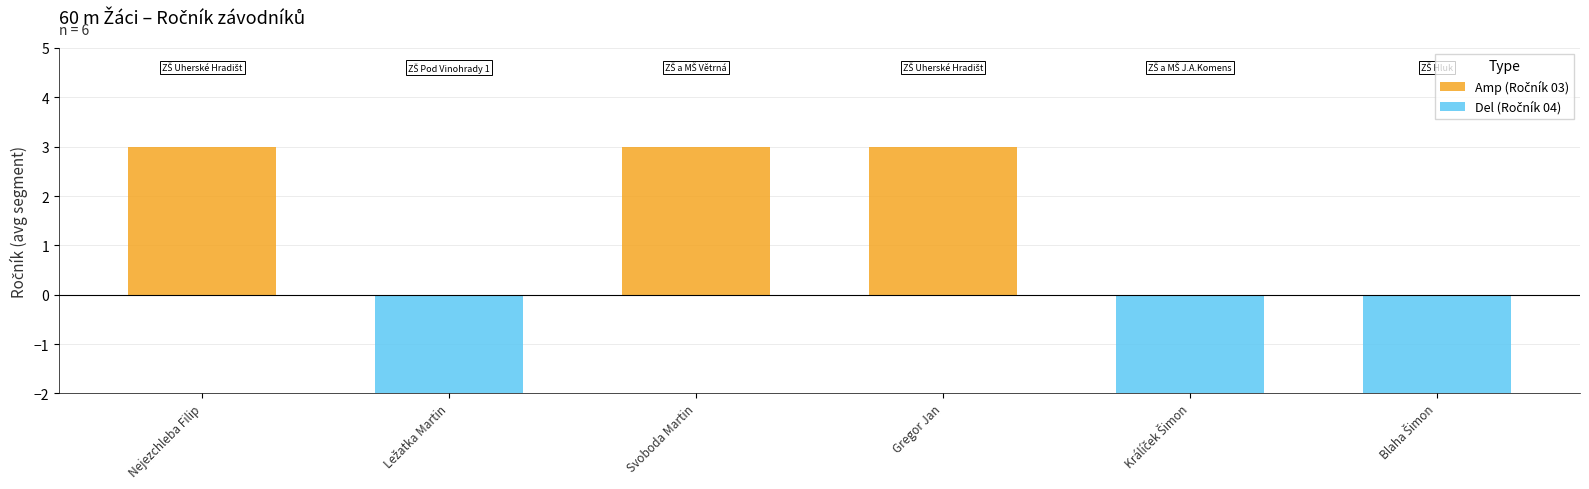

Reading right to left, extract all data points from this chart.

Amp (Ročník 03): 0	0	3	3	0	3
Del (Ročník 04): -4	-4	0	0	-4	0